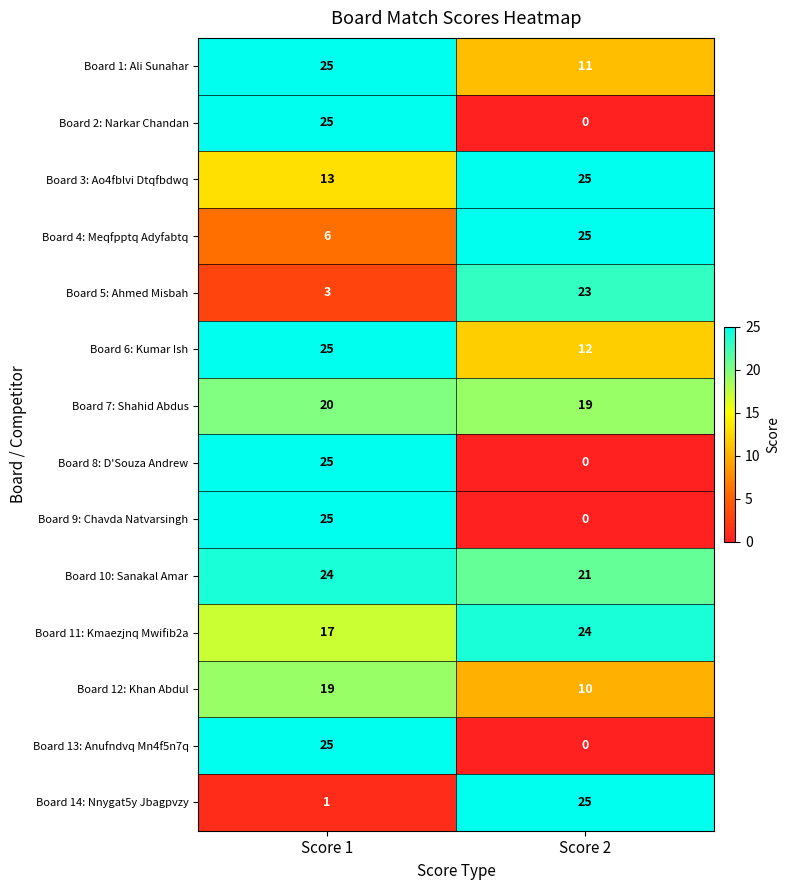

What is the sum of all Board 2: Narkar Chandan values?

25